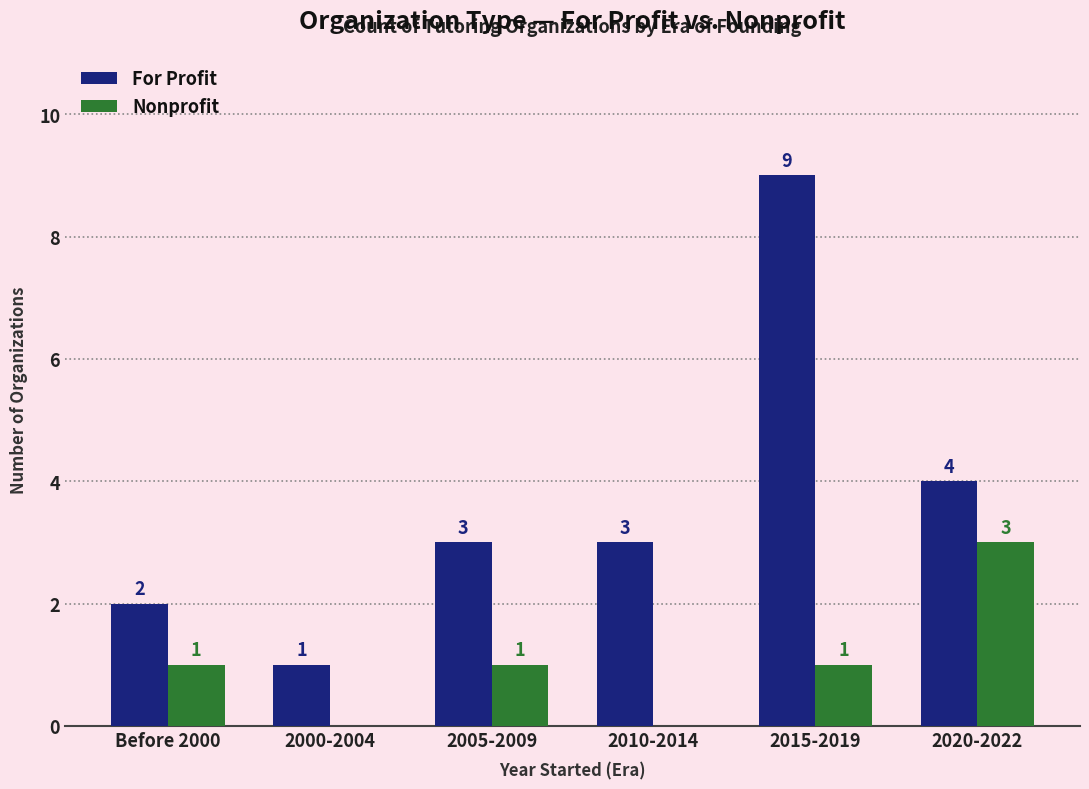

The Nonprofit series shows 0 at 2010-2014. True or false?

True